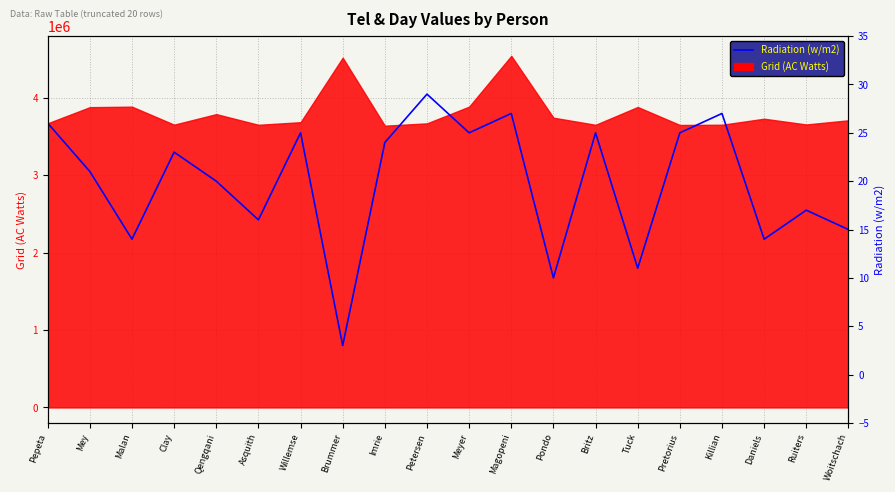

At which label does the data first exceed 23?

Pepeta